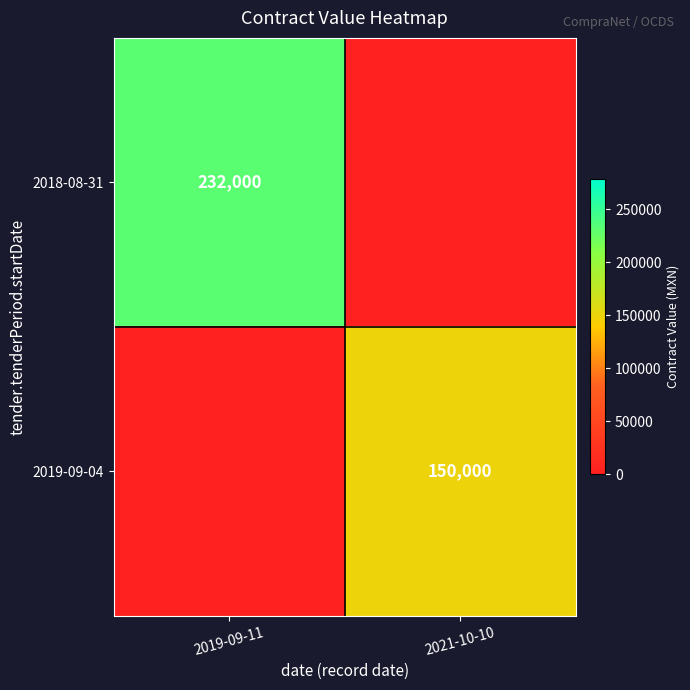

True or false: 2019-09-04 has a value of 84460 at 2021-10-10.

False